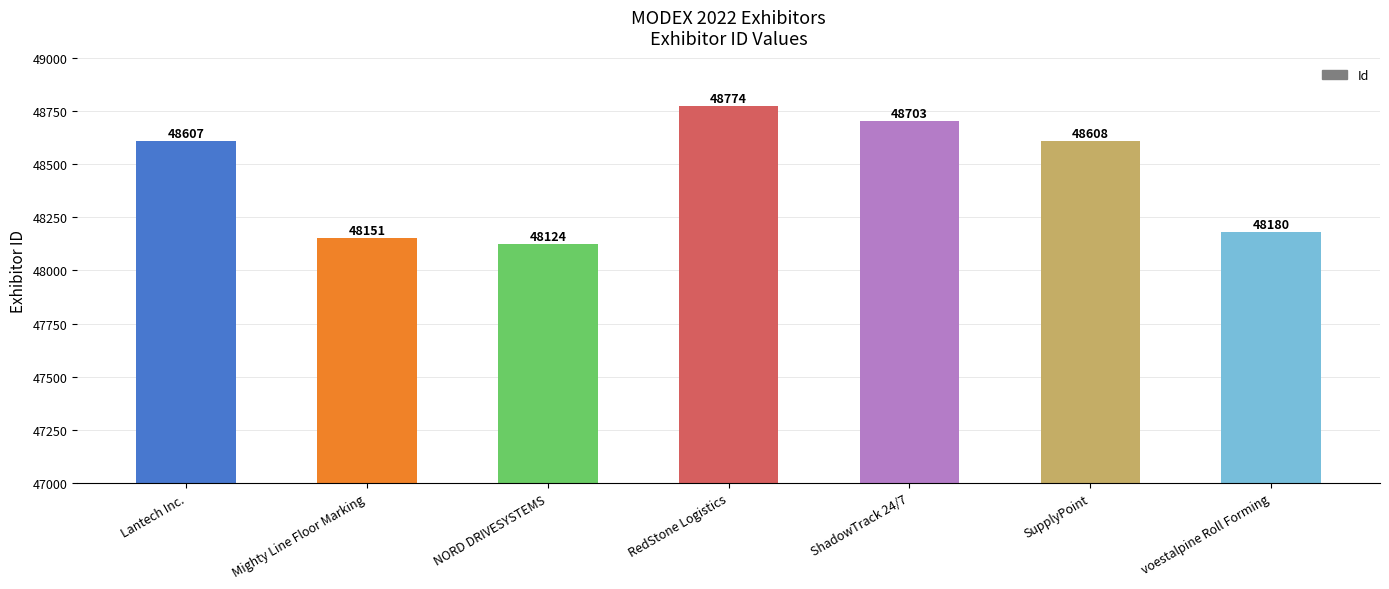

How many series are shown in this chart?

1